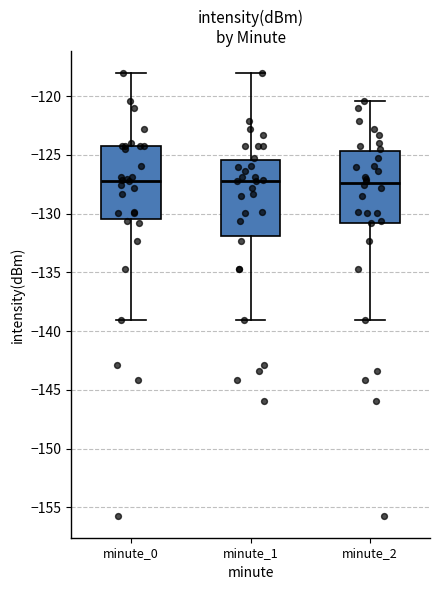

Where does the upper whisker of the box for minute_0 end on the y-axis? The values are not printed on the chart, so give them approximately, as read against the axis.

-118.0